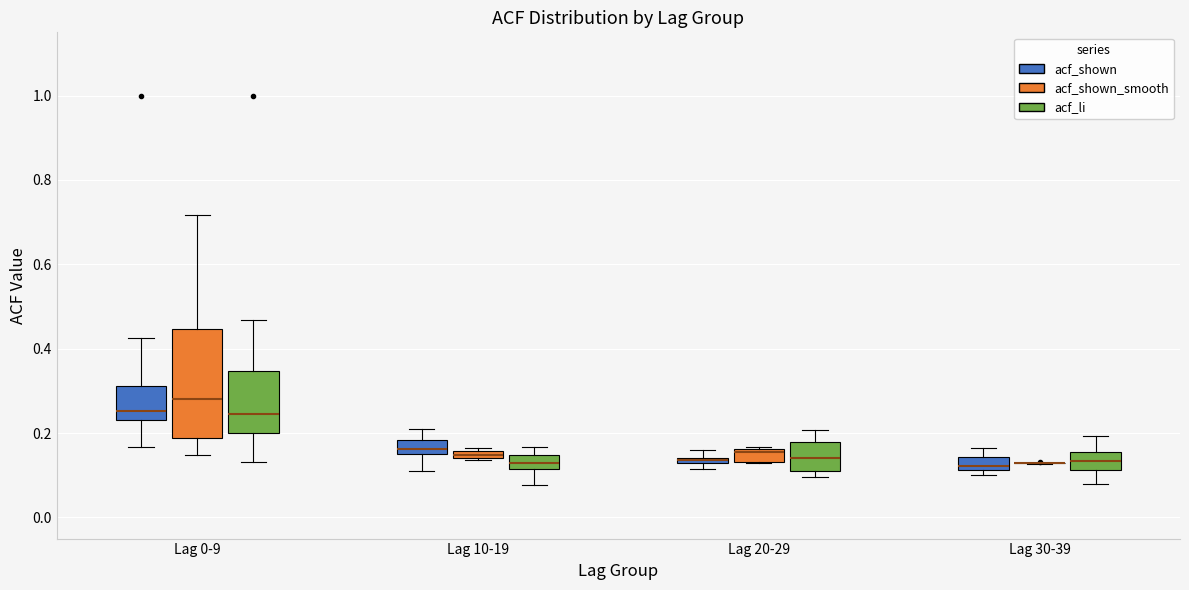

Where does the lower whisker of the box for Lag 10-19 (acf_li) end on the y-axis? The values are not printed on the chart, so give them approximately, as read against the axis.

0.08